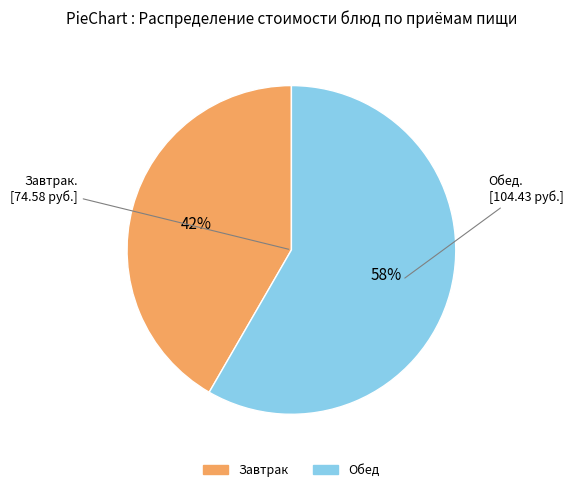

To the nearest percent, what is the average slice percentage?

50%